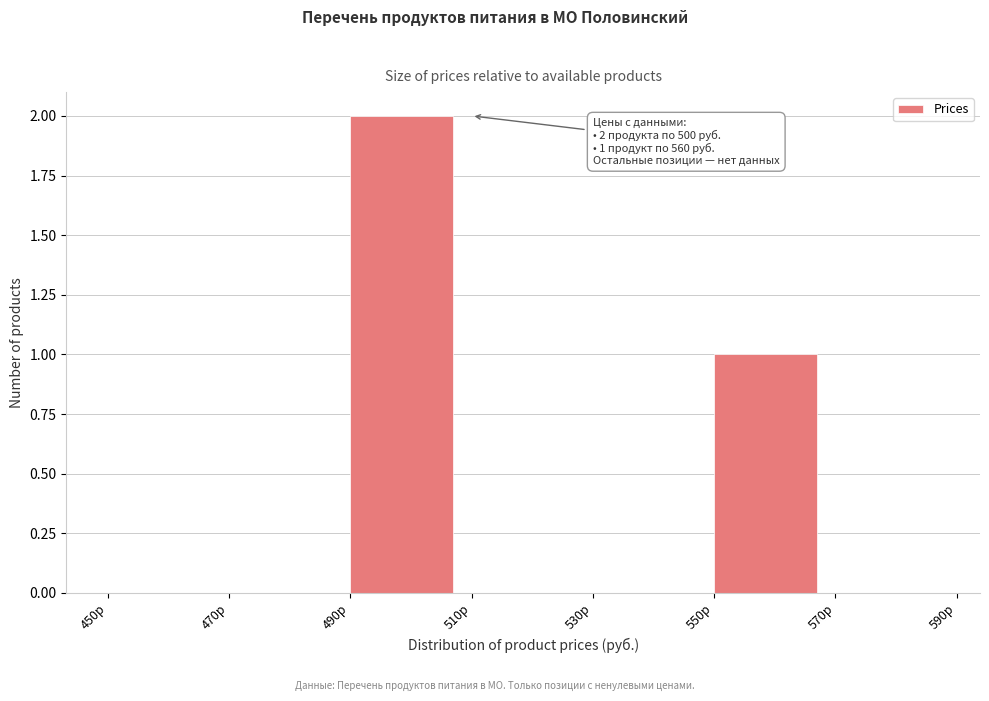

Which range on the x-axis has the tallest bar?

490 to 510